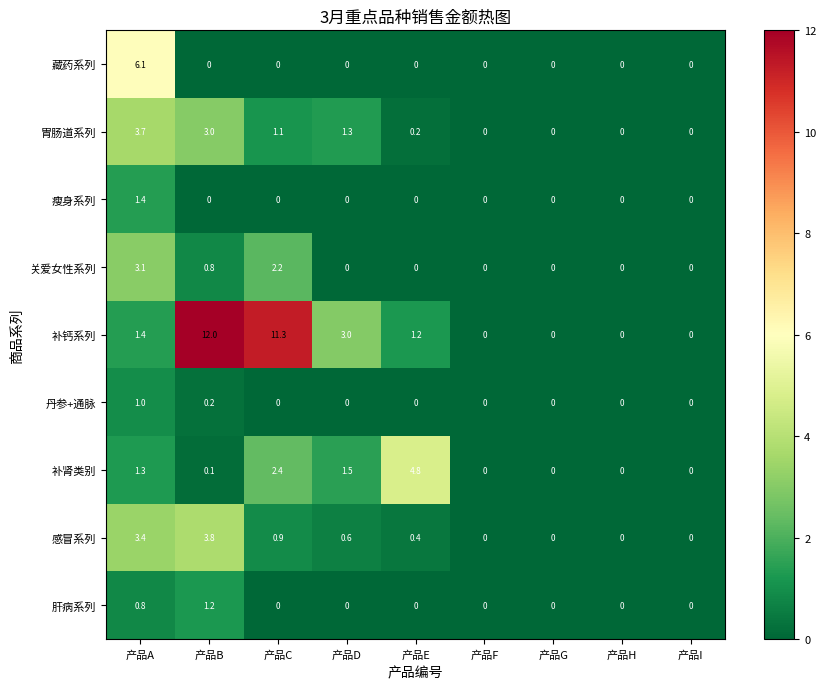

What is the difference between the 补肾类别 values at 产品E and 产品A?

3.5